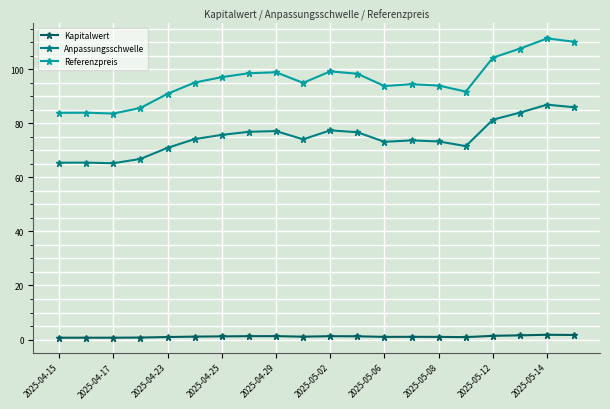

True or false: Anpassungsschwelle and Kapitalwert cross at least once.

False